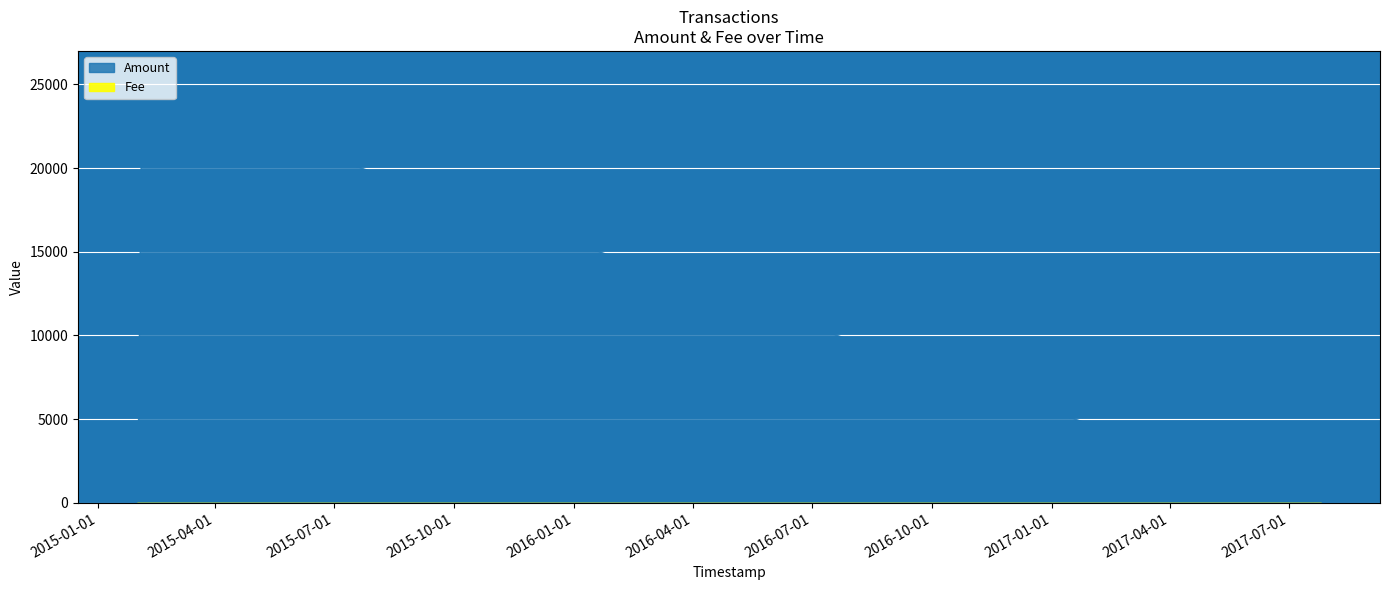

Where is Amount nearest to the value 12322?

2017-07-25 17:04:06